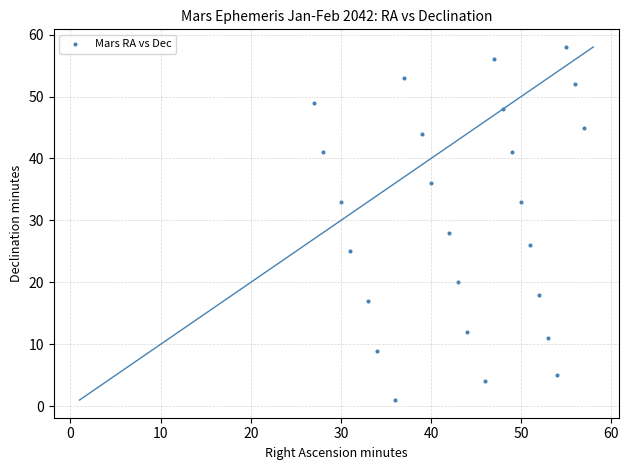

What is the range of Y values (max minus min)?

57